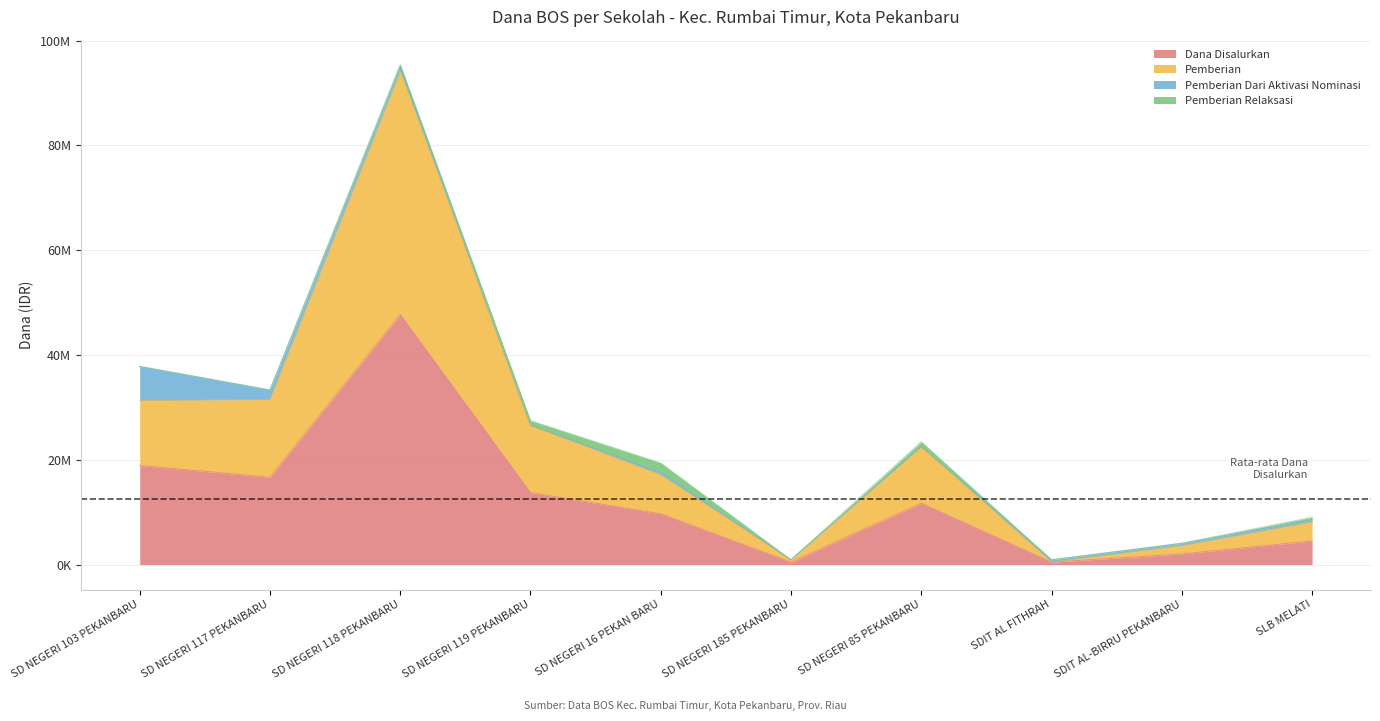

Is the value of Pemberian at SD NEGERI 16 PEKAN BARU greater than the value of Dana Disalurkan at SD NEGERI 118 PEKANBARU?

No